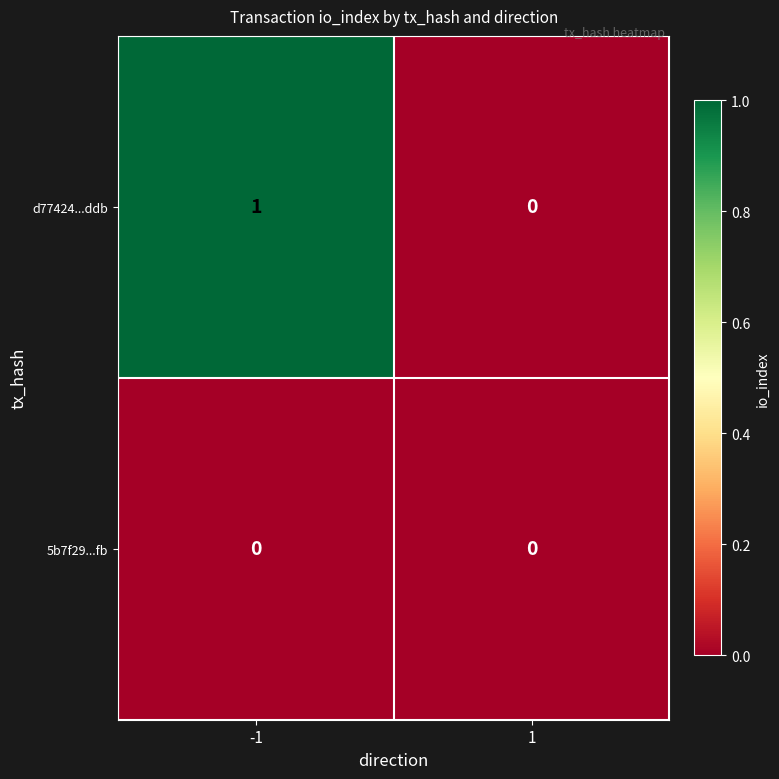

Which series has the largest total across all categories?

d77424...ddb